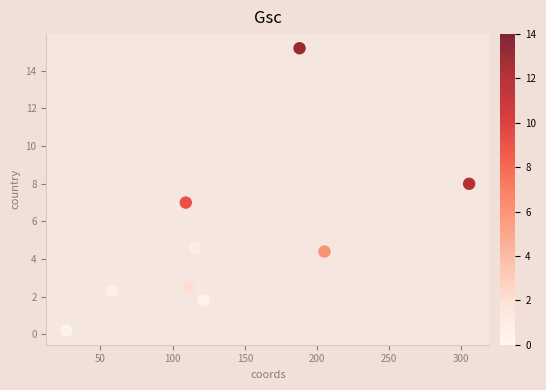

What is the range of Y values (max minus min)?

15.0